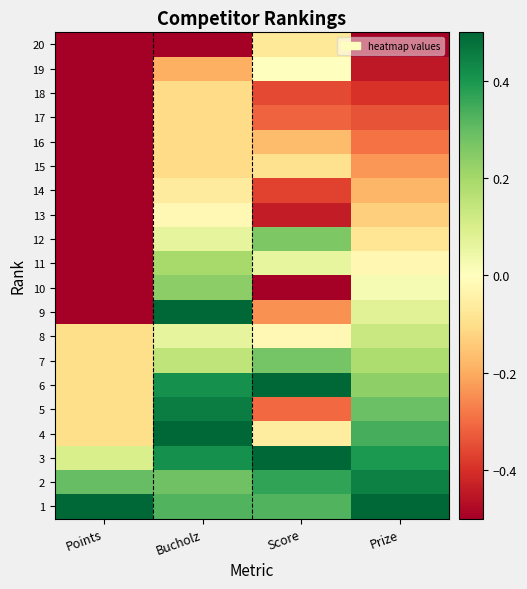

What is the spread (max minus min) of values at Bucholz?

1.0